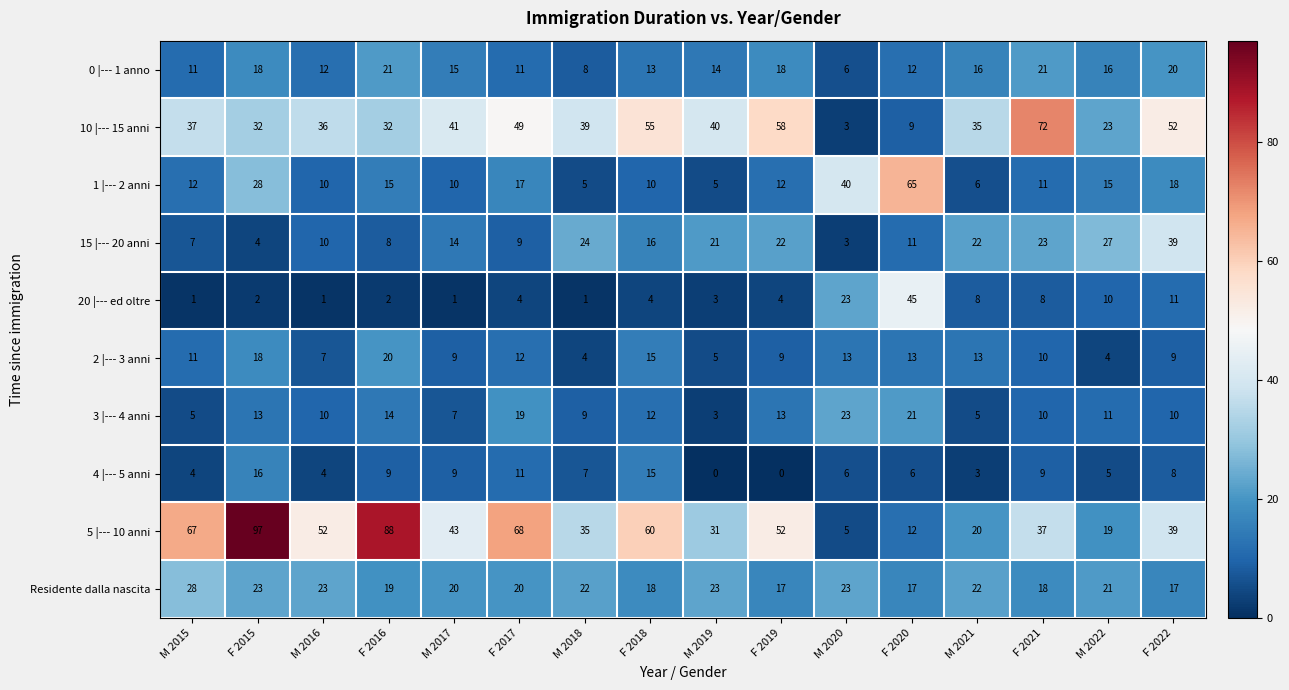

List the series in order of their peak value, highest first.

5 |--- 10 anni, 10 |--- 15 anni, 1 |--- 2 anni, 20 |--- ed oltre, 15 |--- 20 anni, Residente dalla nascita, 3 |--- 4 anni, 0 |--- 1 anno, 2 |--- 3 anni, 4 |--- 5 anni